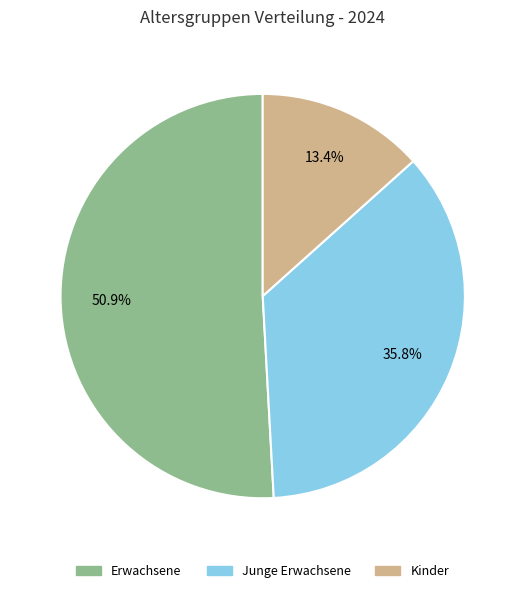

To the nearest percent, what percentage of the pie is Erwachsene?

51%